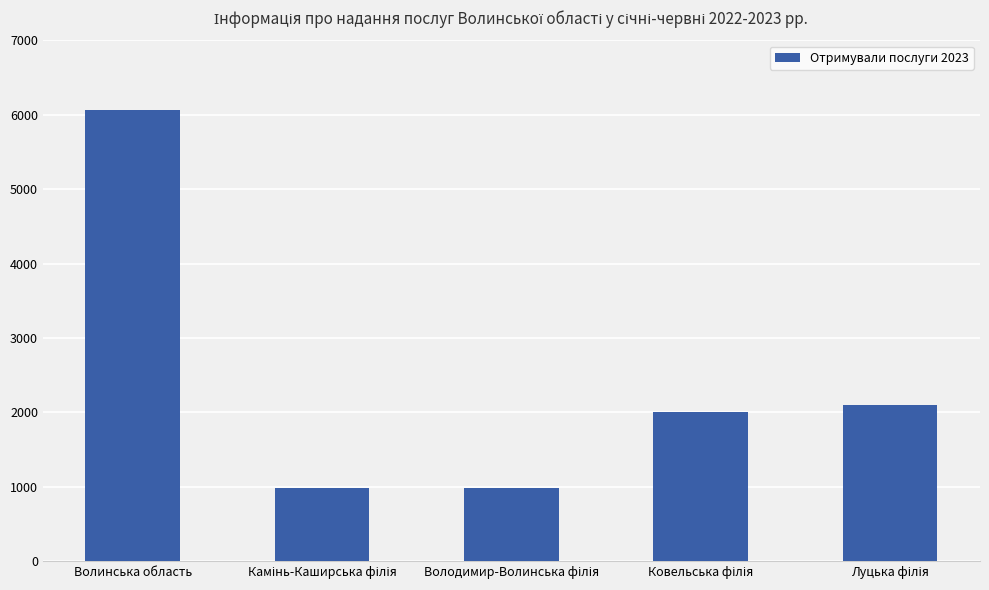

What is the difference between the second highest and minimum values?

1116